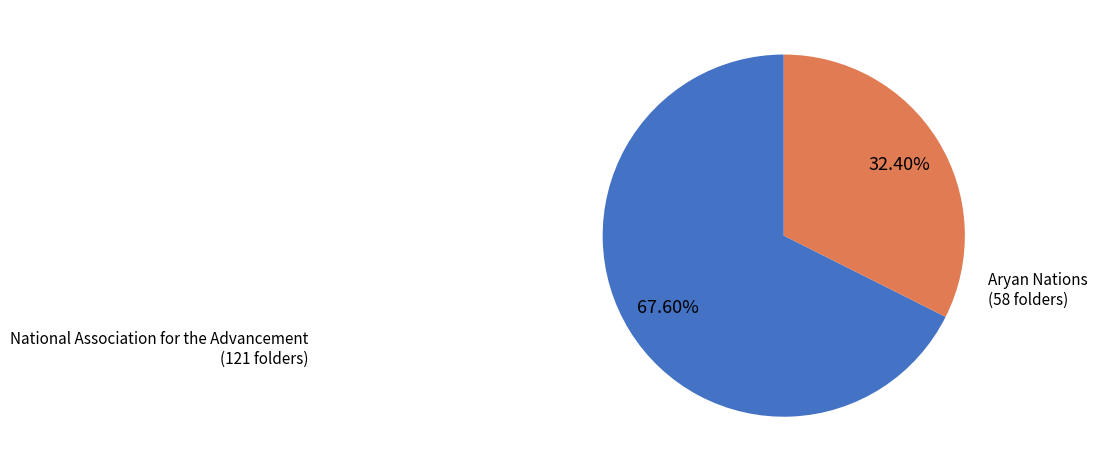

Is there a majority slice in this chart?

Yes